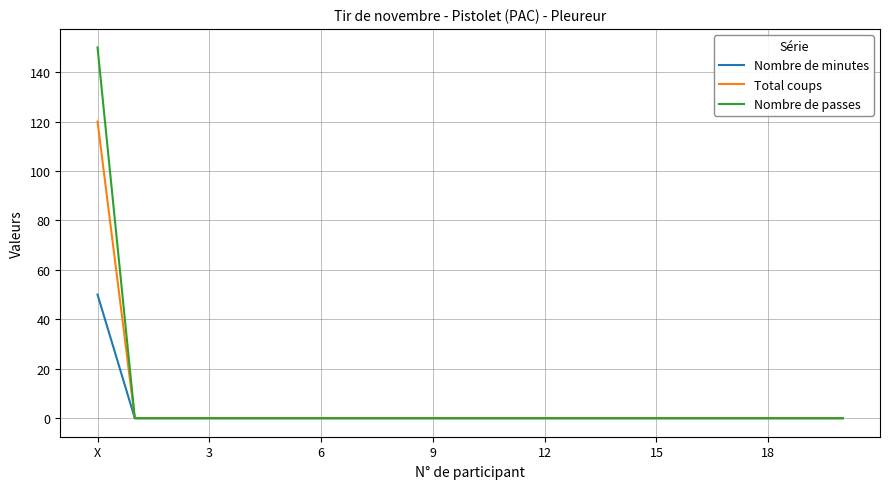

Which series has the largest total across all categories?

Nombre de passes